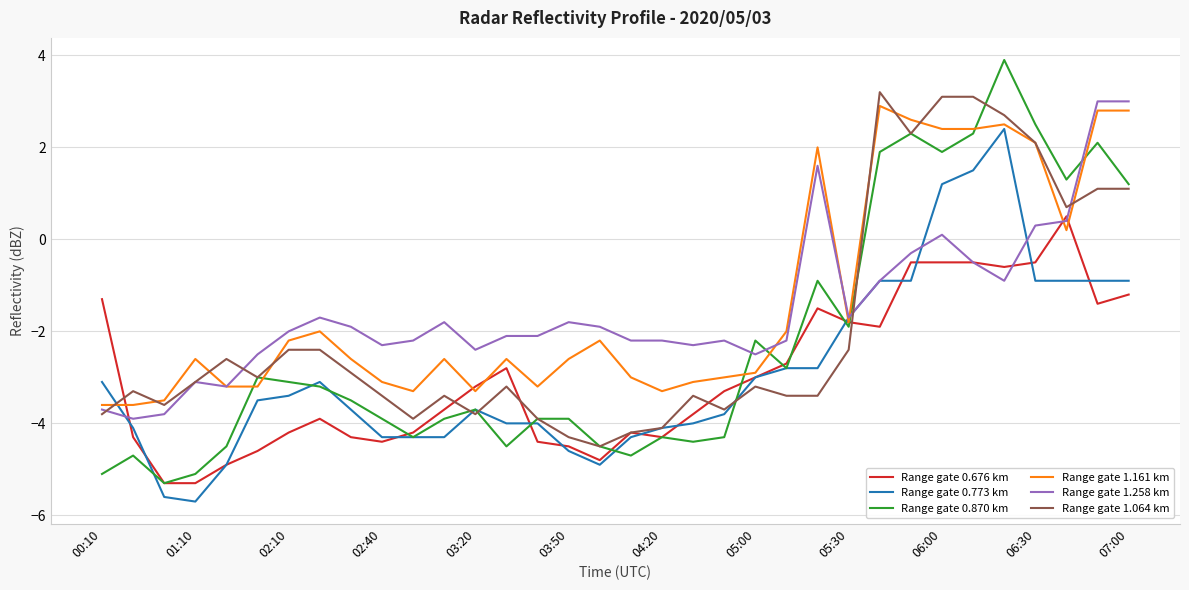

What is the maximum value shown in the chart?

3.9